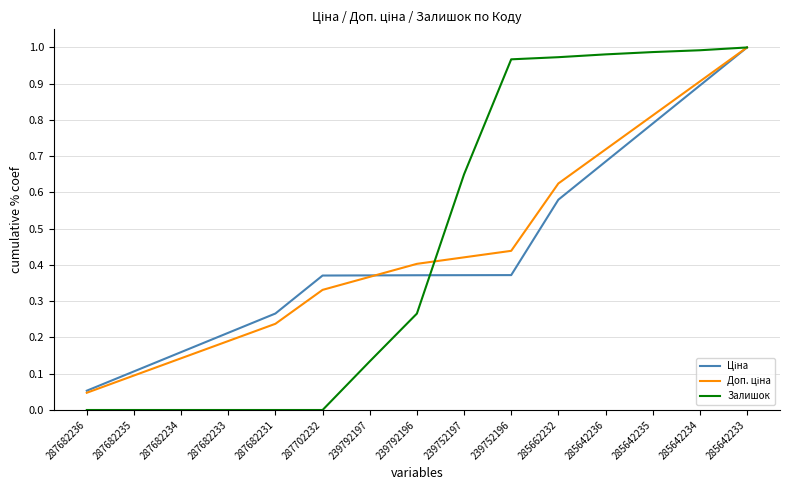

How many lines are shown in the chart?

3